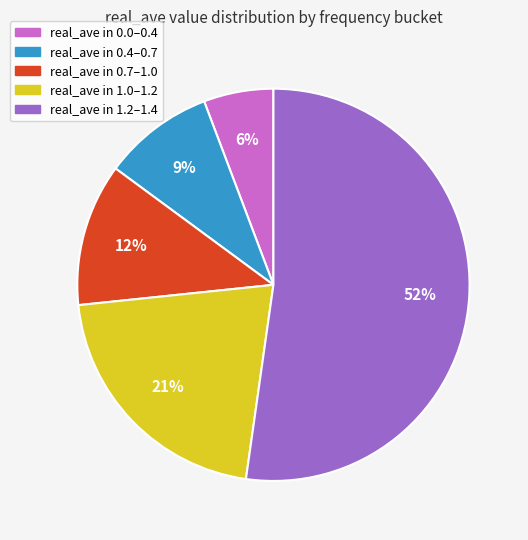

To the nearest percent, what is the average slice percentage?

20%